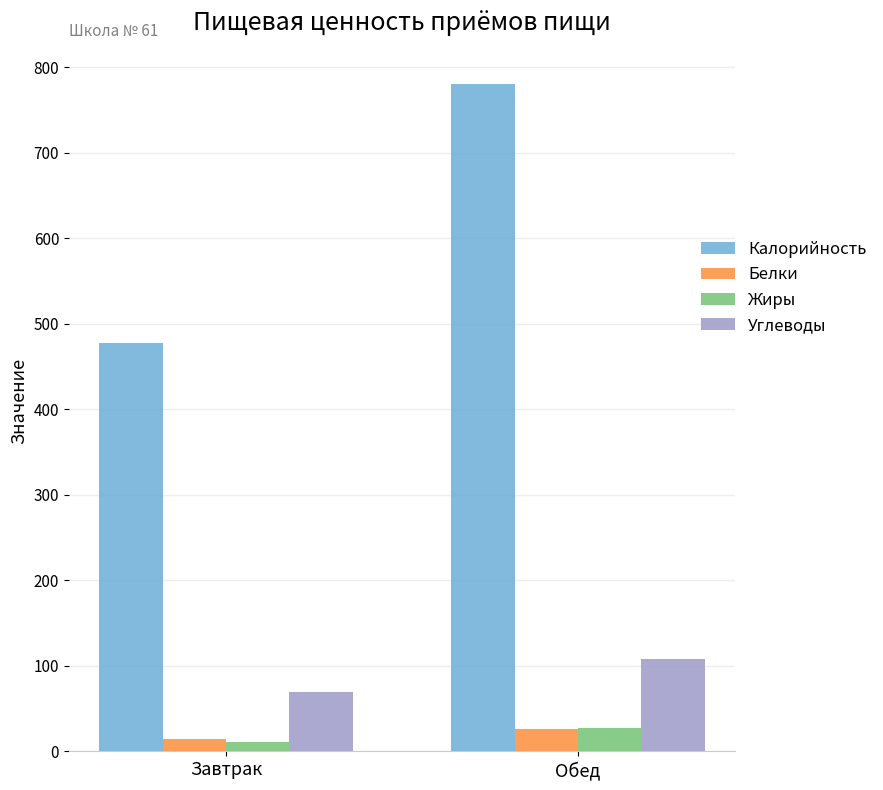

What is the smallest value displayed?

11